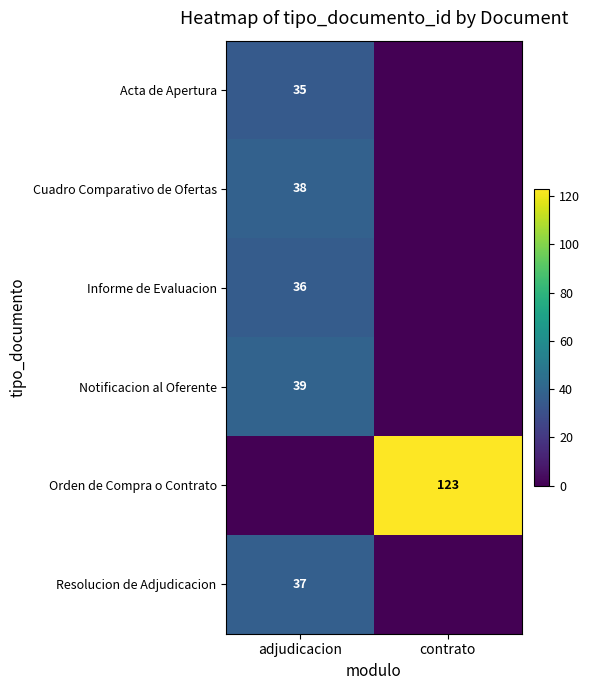

Between adjudicacion and contrato, which is larger?

adjudicacion